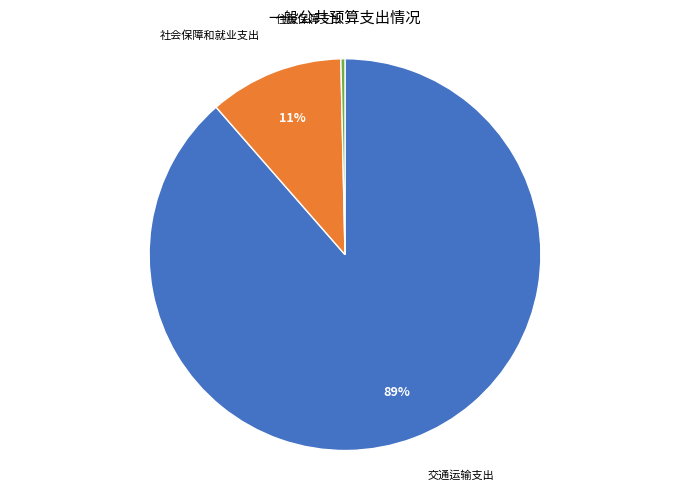

To the nearest percent, what is the average slice percentage?

33%